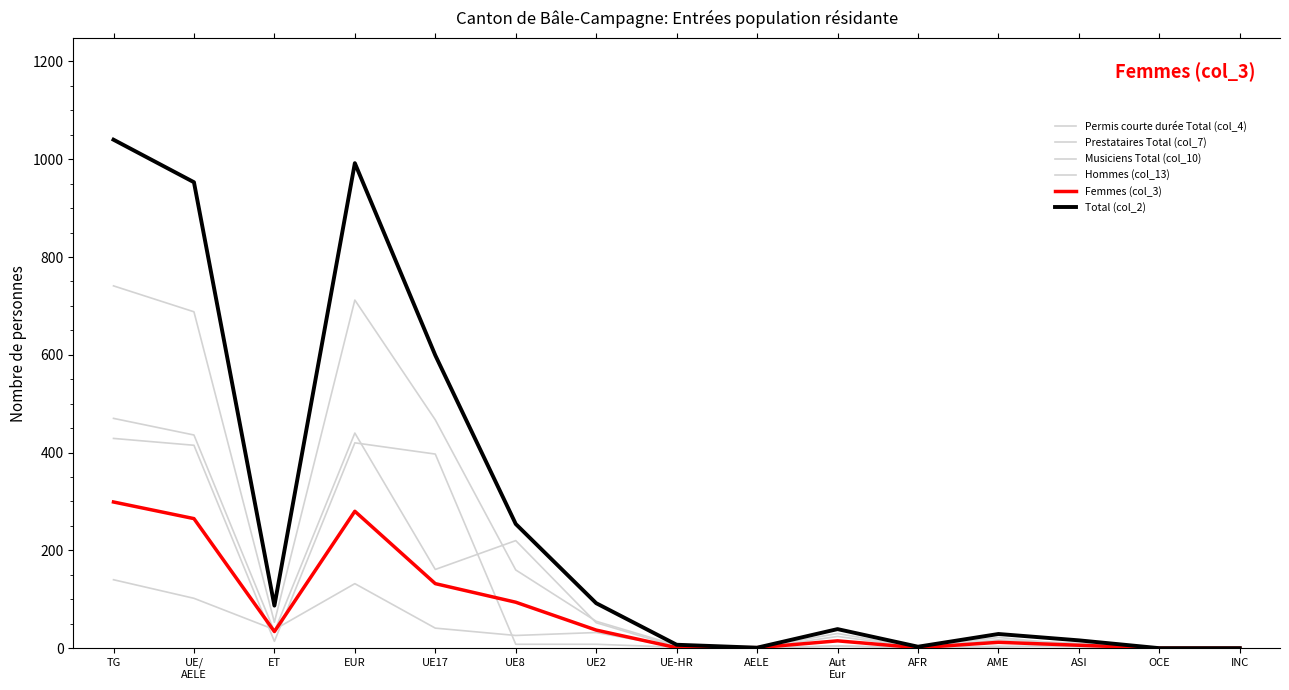

At ASI, list the series in order from smallest to largest.

Musiciens Total (col_10), Permis courte durée Total (col_4), Femmes (col_3), Prestataires Total (col_7), Hommes (col_13), Total (col_2)